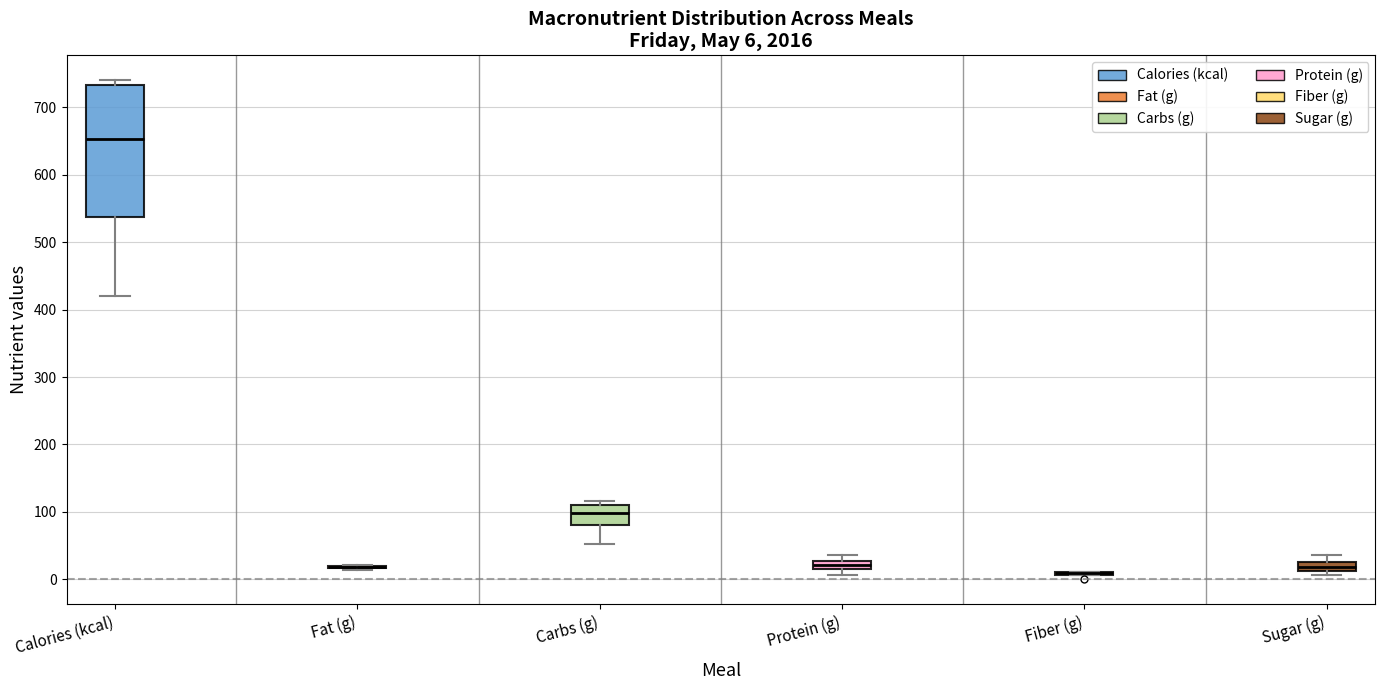

Comparing the boxes themselves (not the whiskers), which one is the tallest?

Calories (kcal)